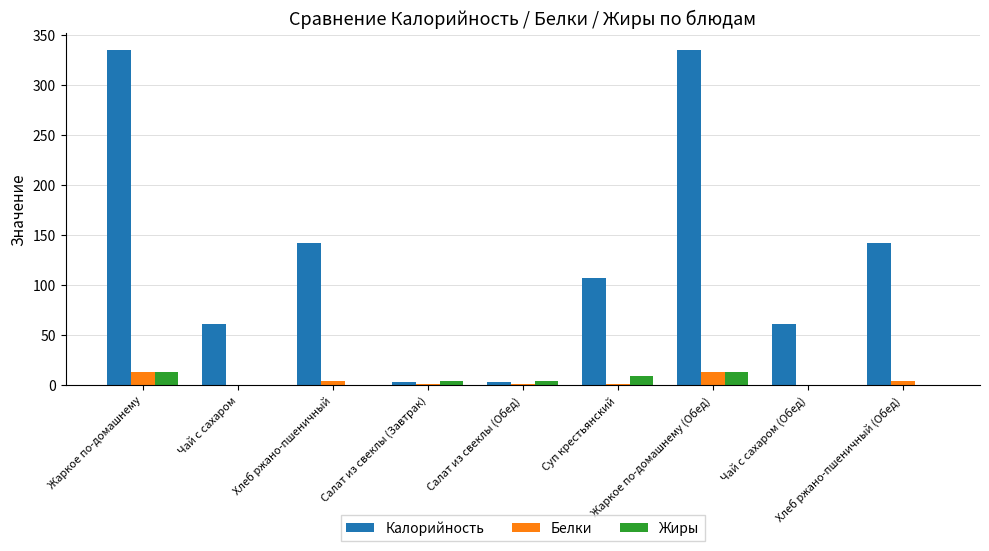

What is the sum of all Жиры values?

44.8